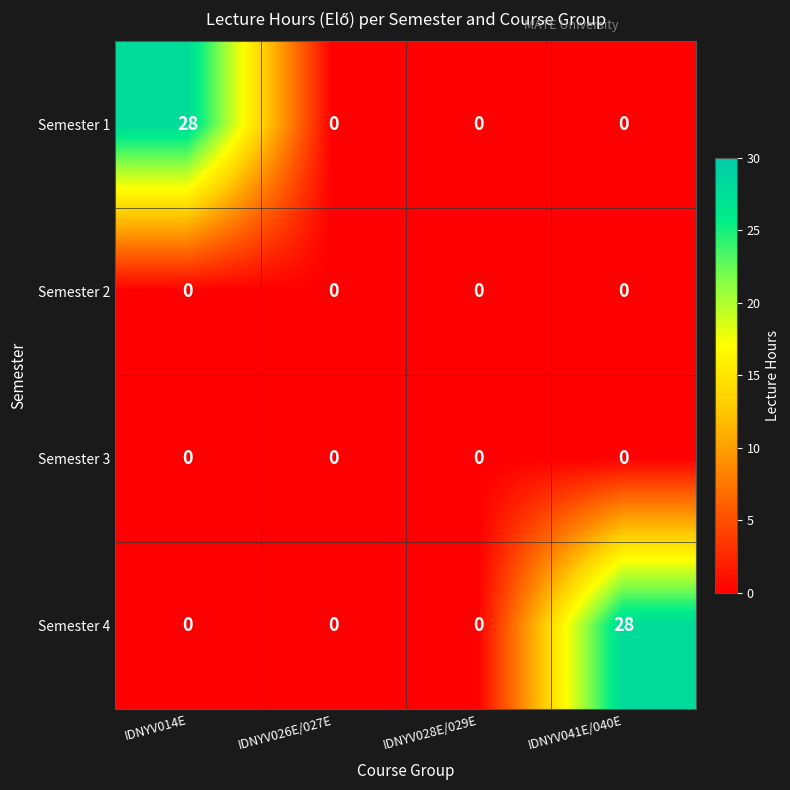

Reading left to right, what are all the values shown in this chart?

Semester 1: IDNYV014E=28	IDNYV026E/027E=0	IDNYV028E/029E=0	IDNYV041E/040E=0
Semester 2: IDNYV014E=0	IDNYV026E/027E=0	IDNYV028E/029E=0	IDNYV041E/040E=0
Semester 3: IDNYV014E=0	IDNYV026E/027E=0	IDNYV028E/029E=0	IDNYV041E/040E=0
Semester 4: IDNYV014E=0	IDNYV026E/027E=0	IDNYV028E/029E=0	IDNYV041E/040E=28